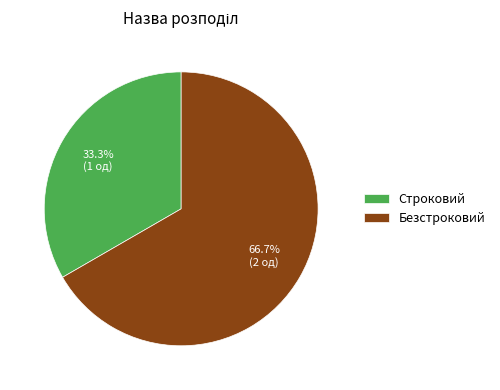

What percentage is the Безстроковий slice, to the nearest percent?

67%